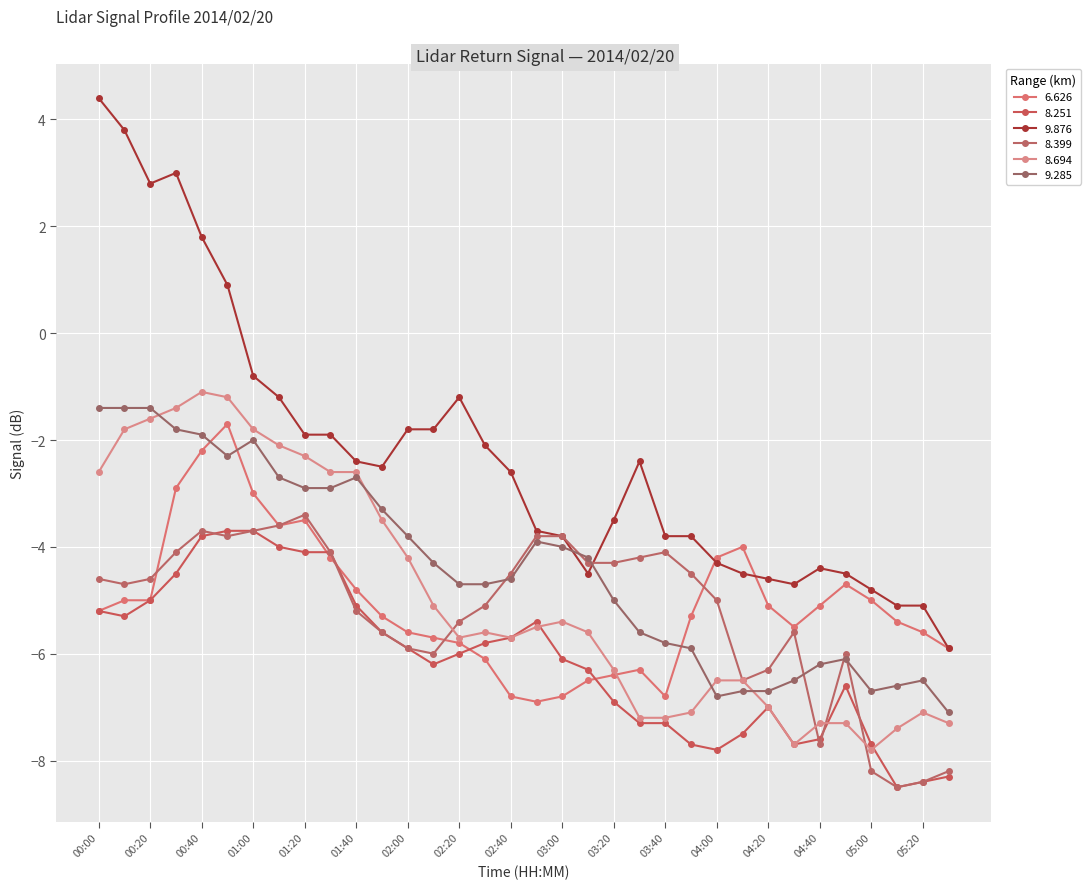

What are all the series names shown in the legend?

6.626, 8.251, 9.876, 8.399, 8.694, 9.285